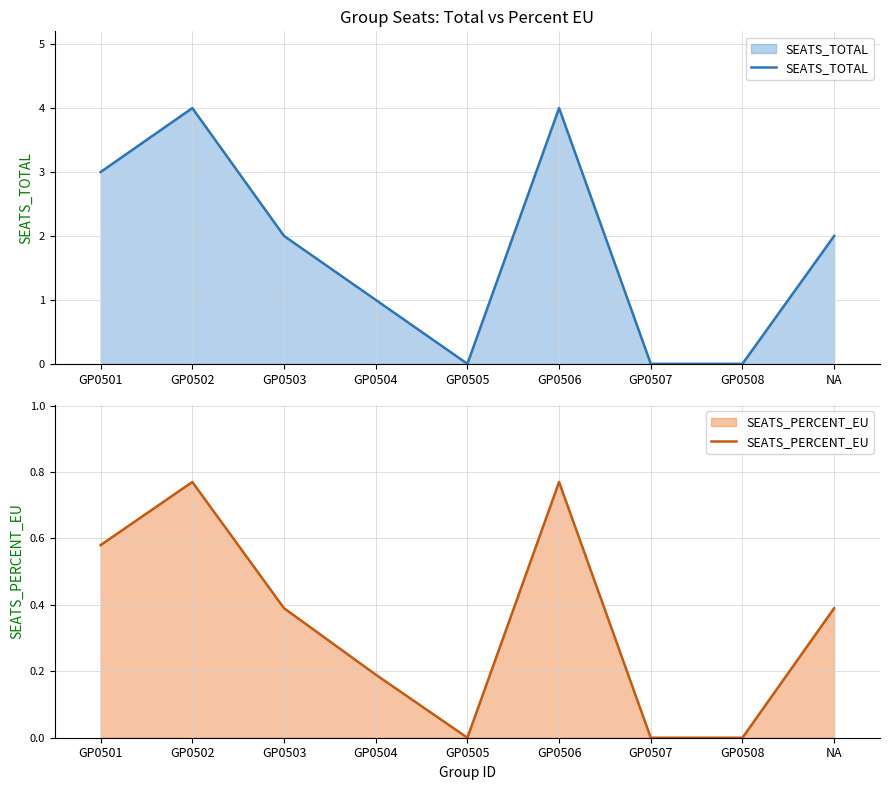

Reading left to right, list all the values displayed in this chart.

SEATS_TOTAL: GP0501=3.0	GP0502=4.0	GP0503=2.0	GP0504=1.0	GP0505=0.0	GP0506=4.0	GP0507=0.0	GP0508=0.0	NA=2.0
SEATS_PERCENT_EU: GP0501=0.6	GP0502=0.8	GP0503=0.4	GP0504=0.2	GP0505=0.0	GP0506=0.8	GP0507=0.0	GP0508=0.0	NA=0.4